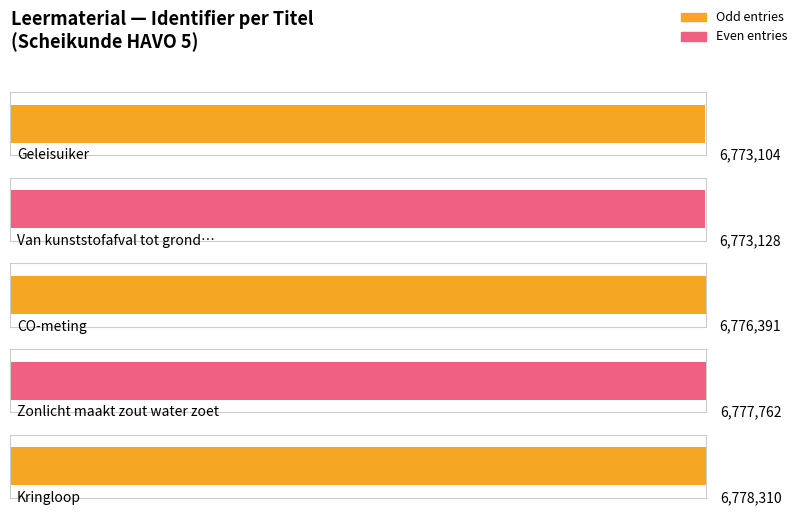

Which has a higher value, Van kunststofafval tot grondstof or Geleisuiker?

Van kunststofafval tot grondstof